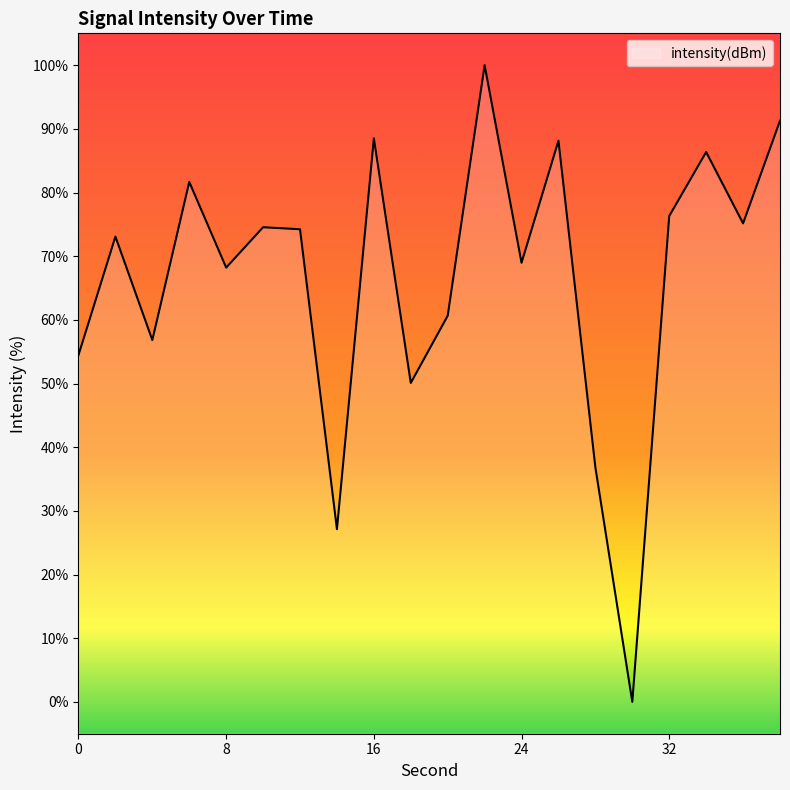

Rank the categories by value from highest to lowest.

22, 38, 16, 26, 34, 6, 32, 36, 10, 12, 2, 24, 8, 20, 4, 0, 18, 28, 14, 30